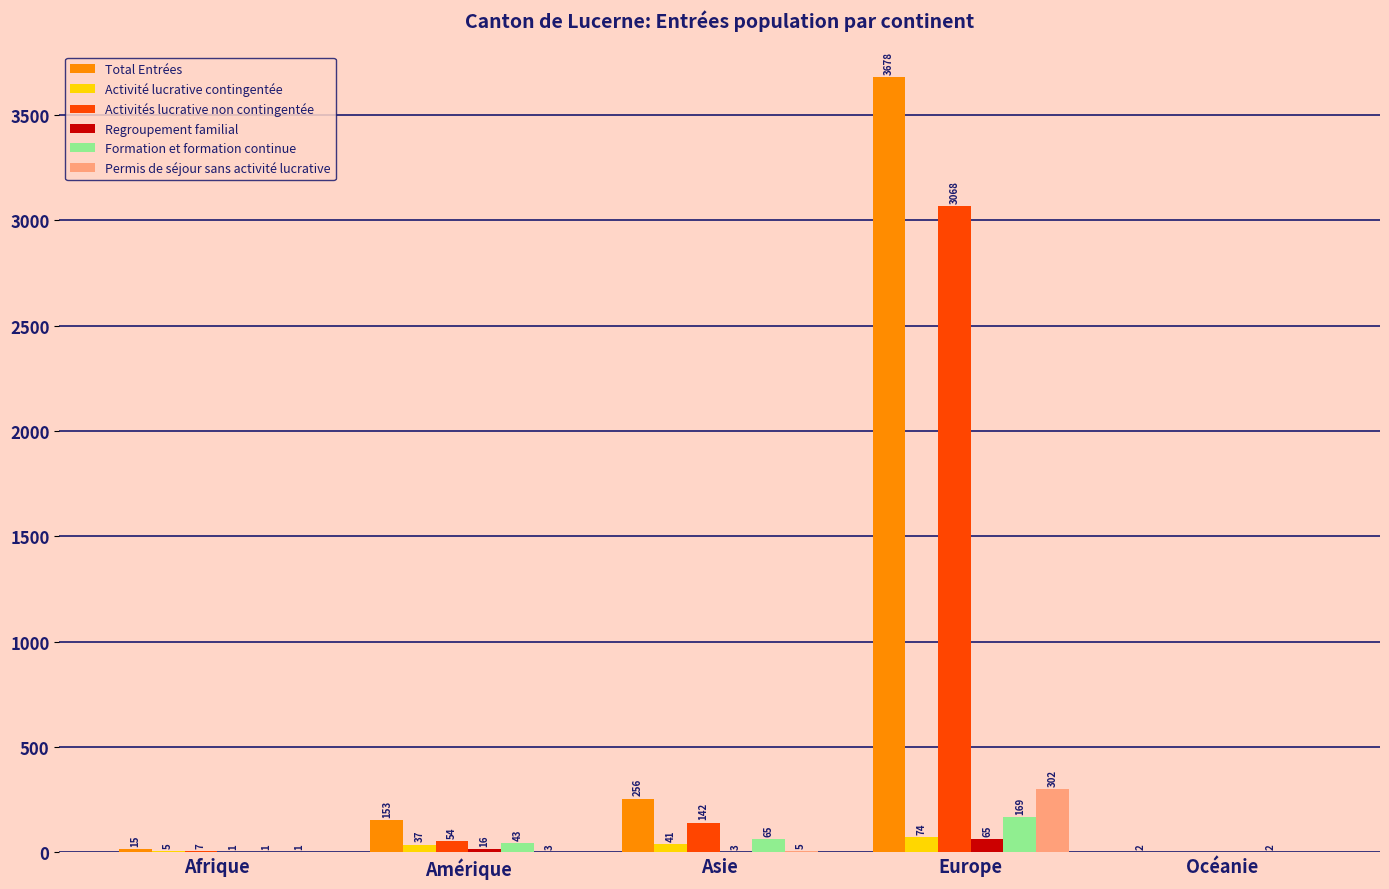

How many values in Permis de séjour sans activité lucrative are above zero?

4